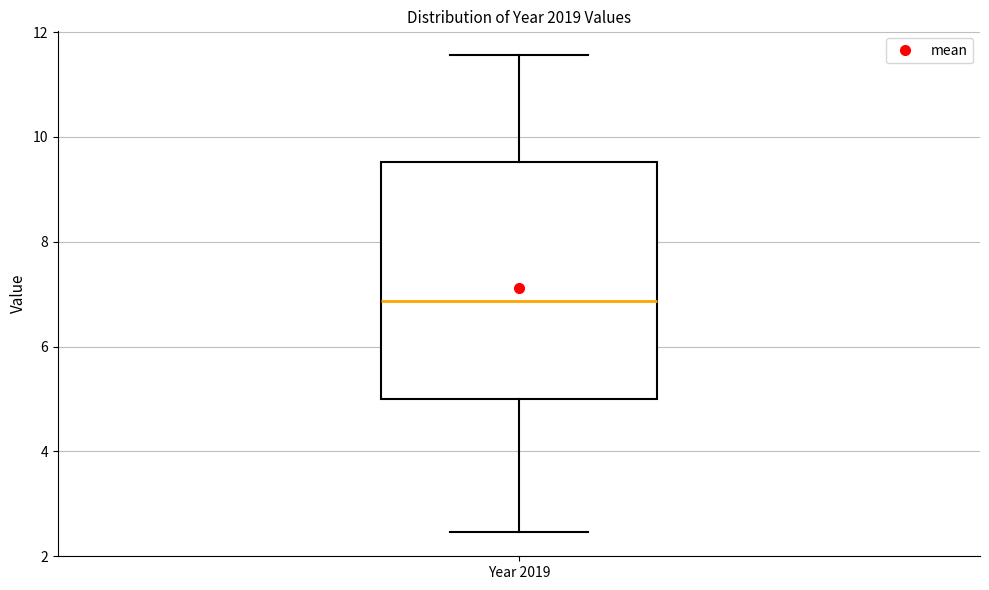

Where is the lower edge of the box for Year 2019 on the y-axis? The values are not printed on the chart, so give them approximately, as read against the axis.

5.0